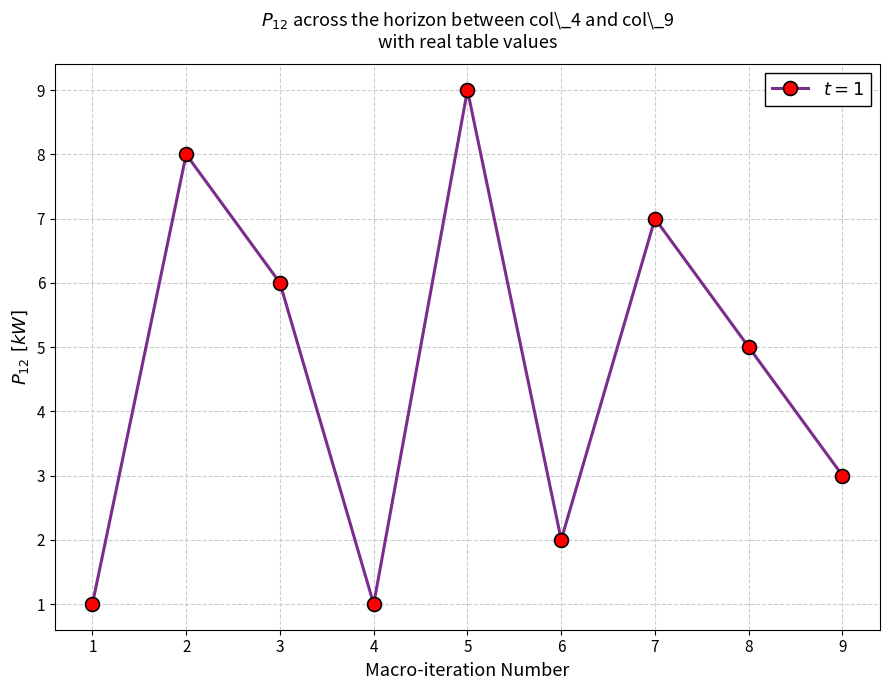

Is it true that the value at 2 is 3?

False